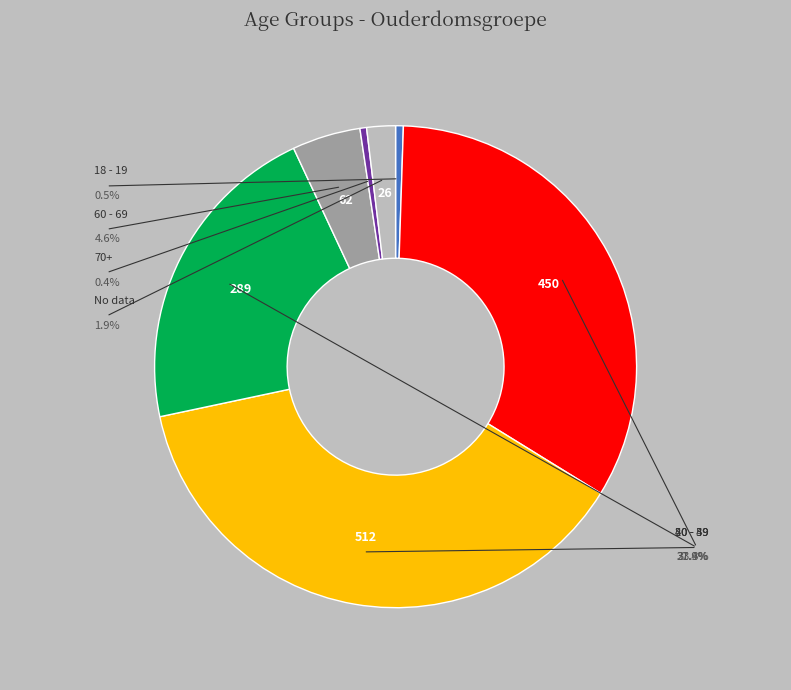

Do 70+ and No data together represent more than half of the pie?

No